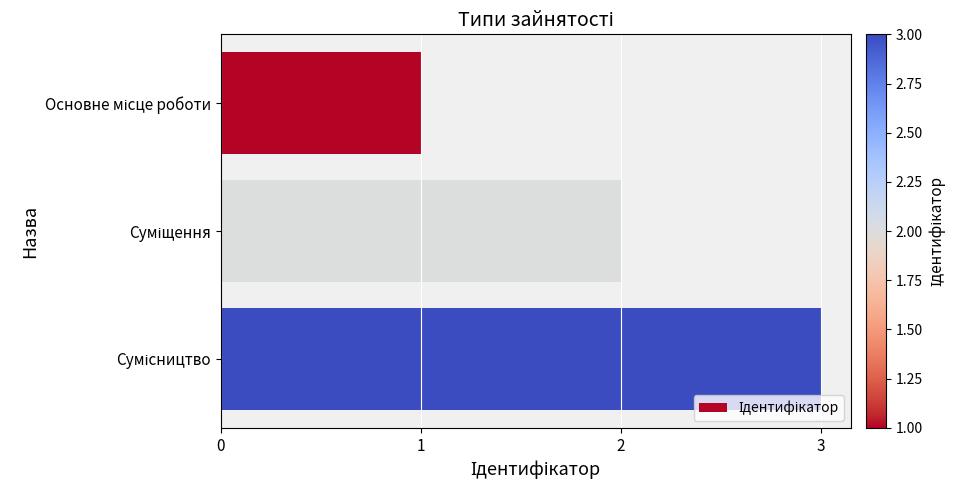

What is the difference between the maximum and second lowest values?

1